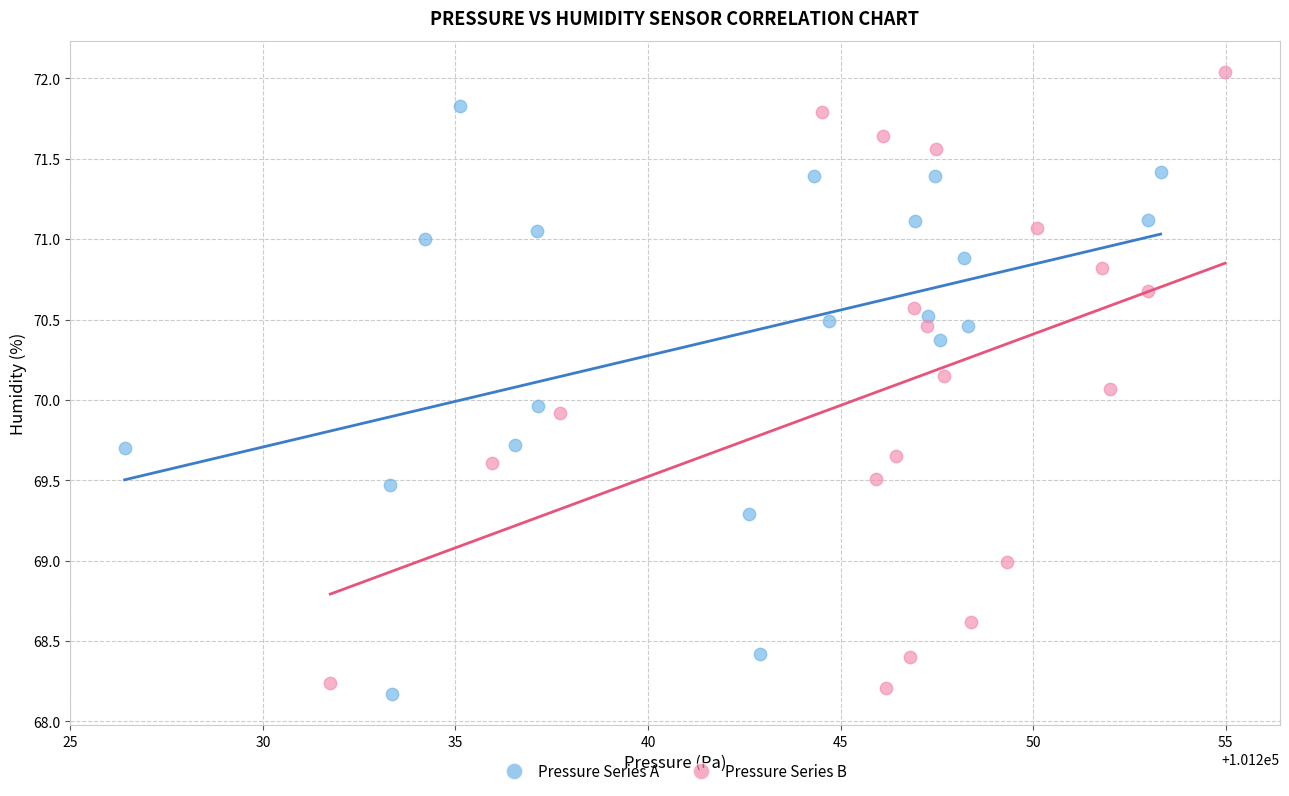

What are all the series names shown in the legend?

Pressure Series A, Pressure Series B